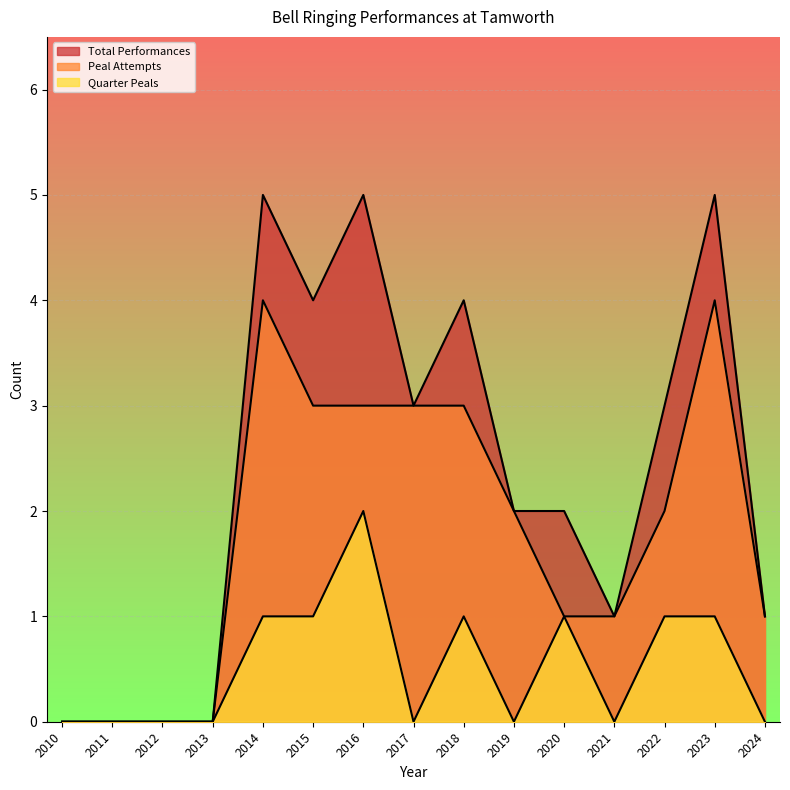

How many categories are shown in the chart?

15